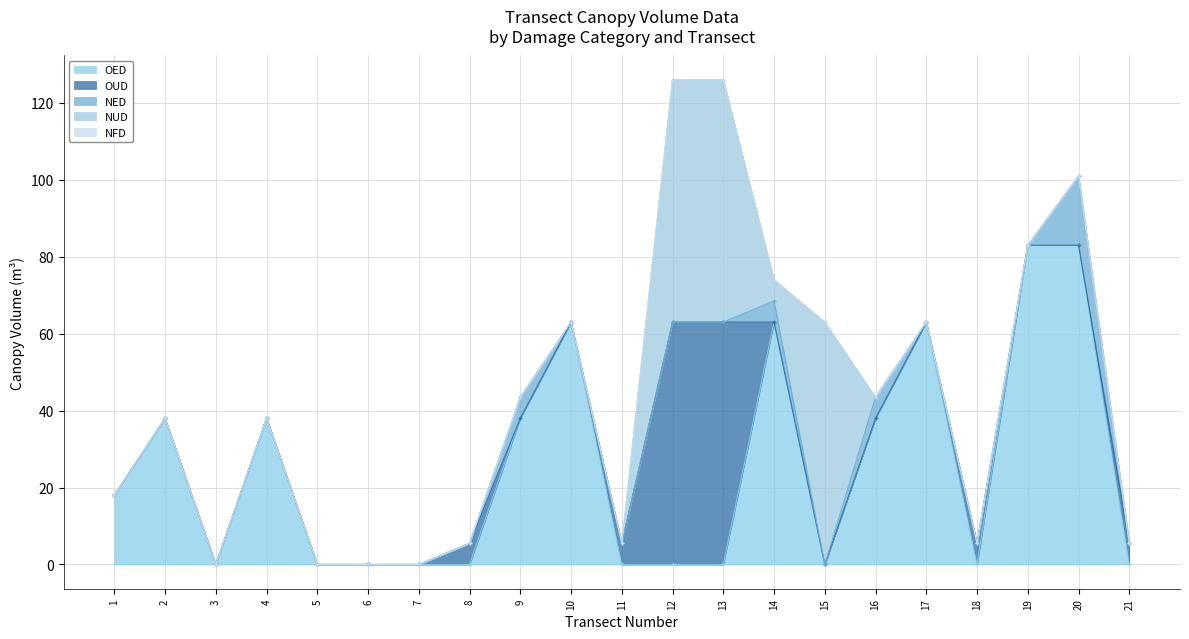

True or false: OED has a value of 31 at 18.

False